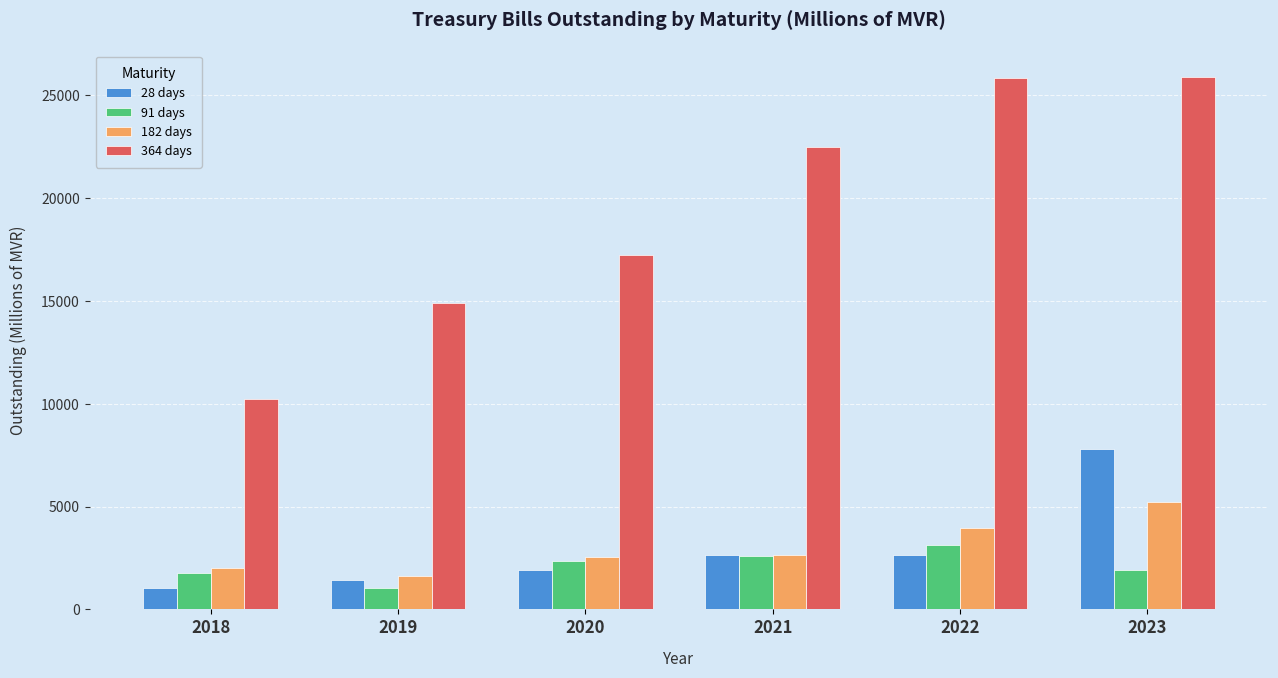

What is the minimum value for 364 days?

10222.2